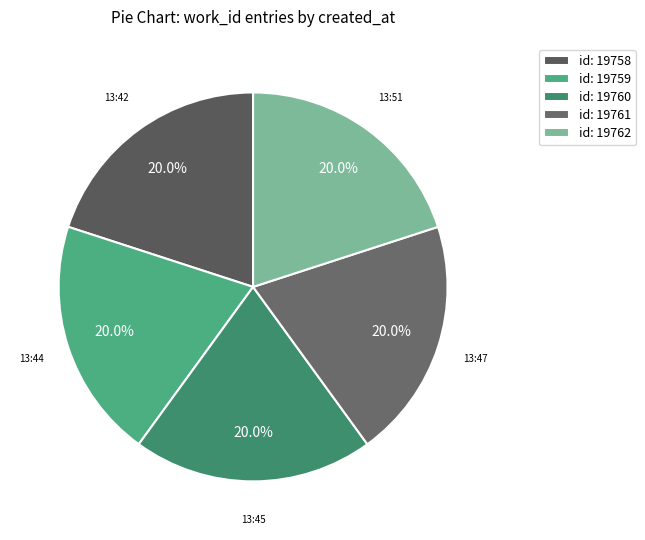

Count the number of slices in the pie.

5